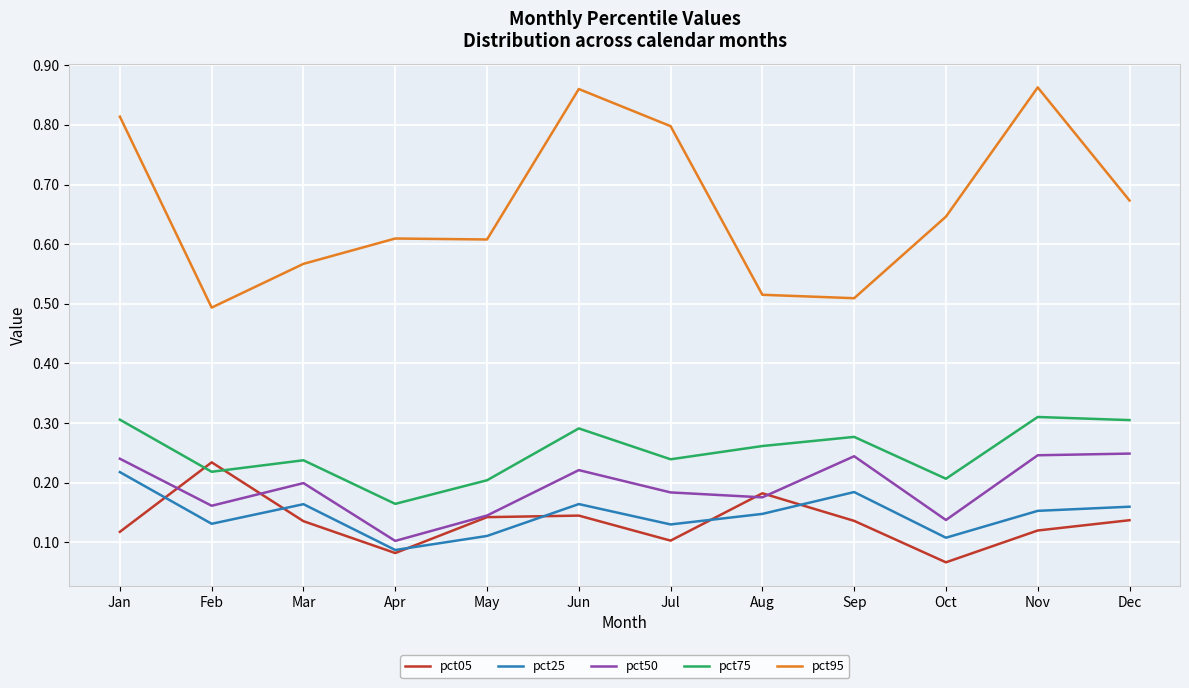

Is the value of pct50 at Jul greater than the value of pct05 at Jan?

Yes